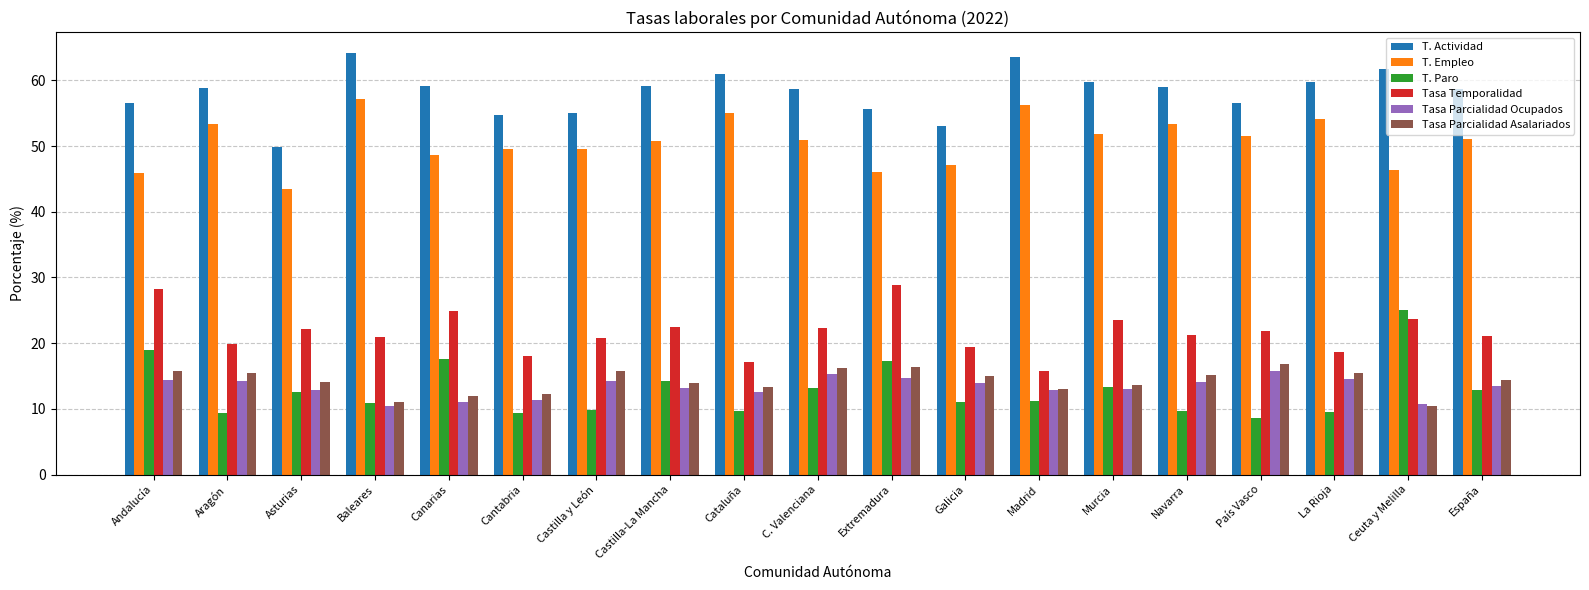

What position from the left is Cataluña?

9